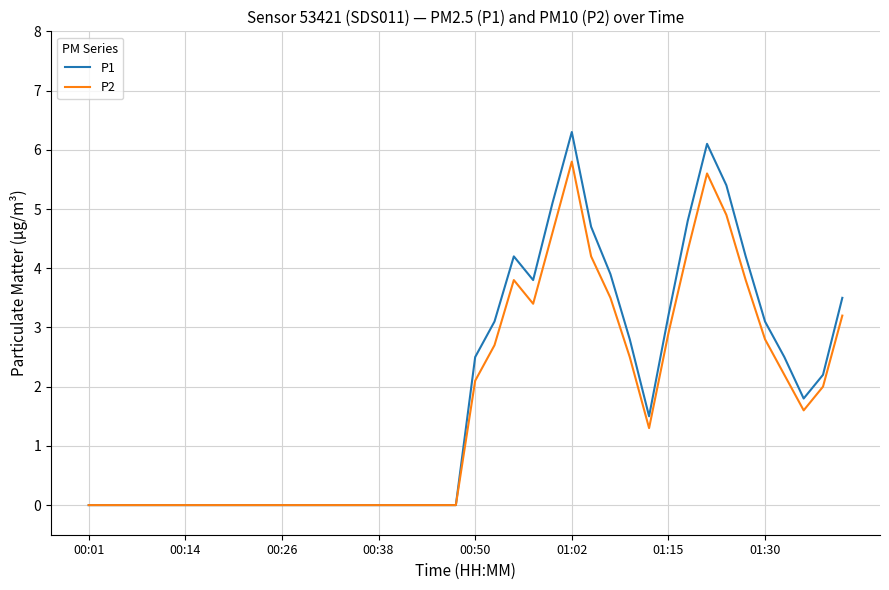

Where is the first local maximum for P1?

22